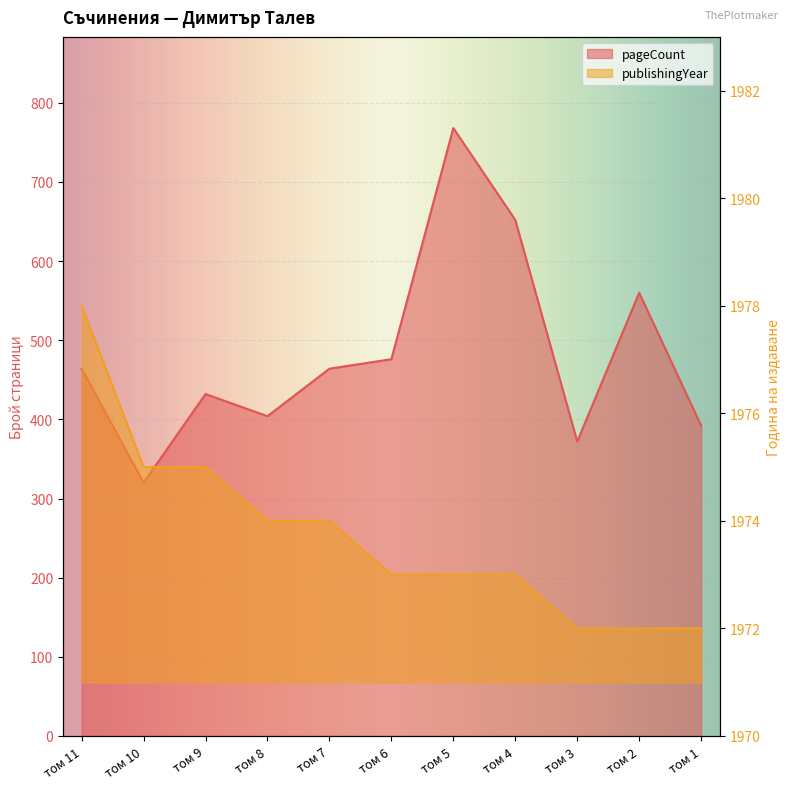

What is the spread (max minus min) of values at том 6?

1497